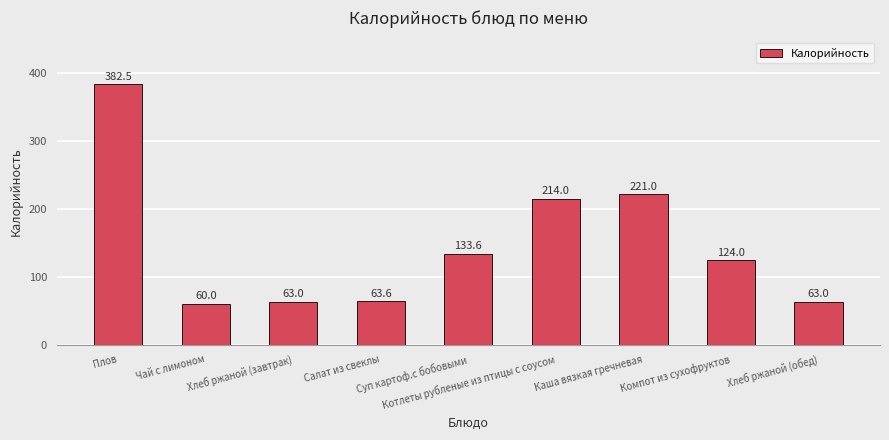

Which category has the highest value across all series?

Плов